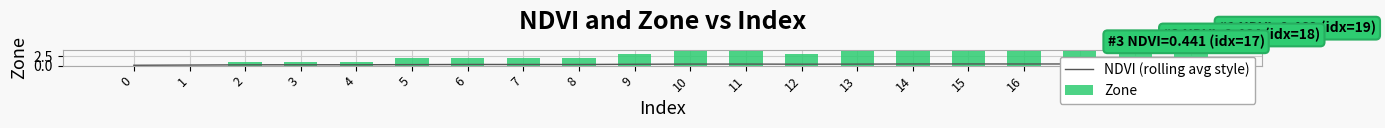

Which category has the highest value in the Zone series?

10